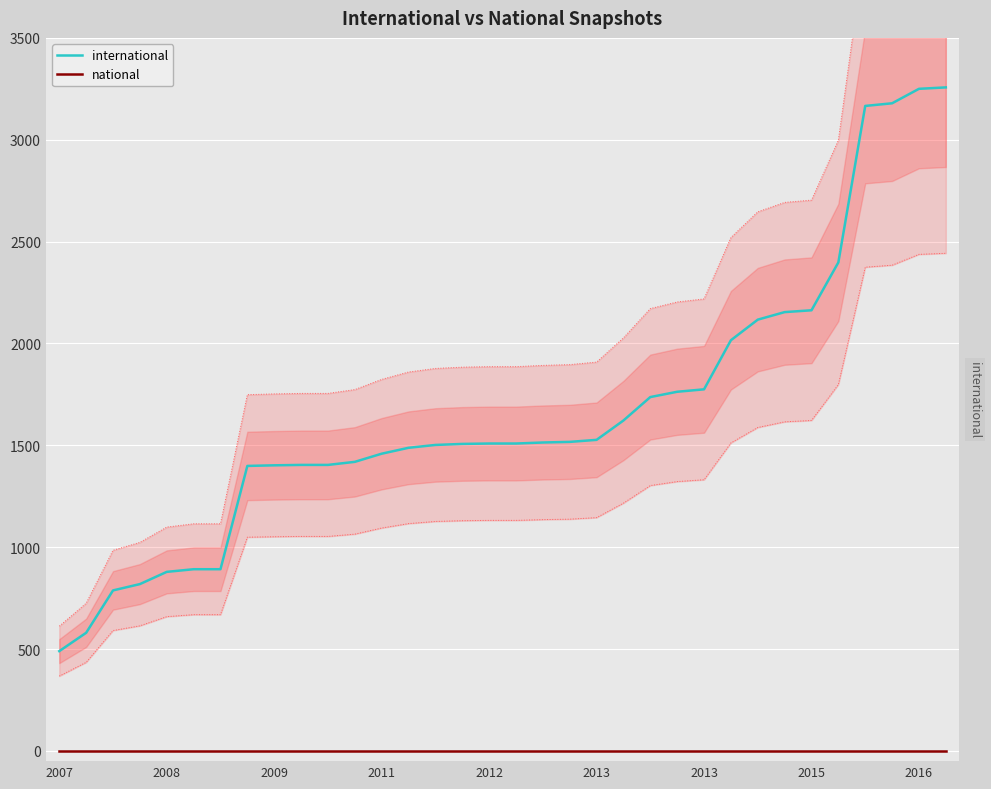

True or false: national and international cross at least once.

False